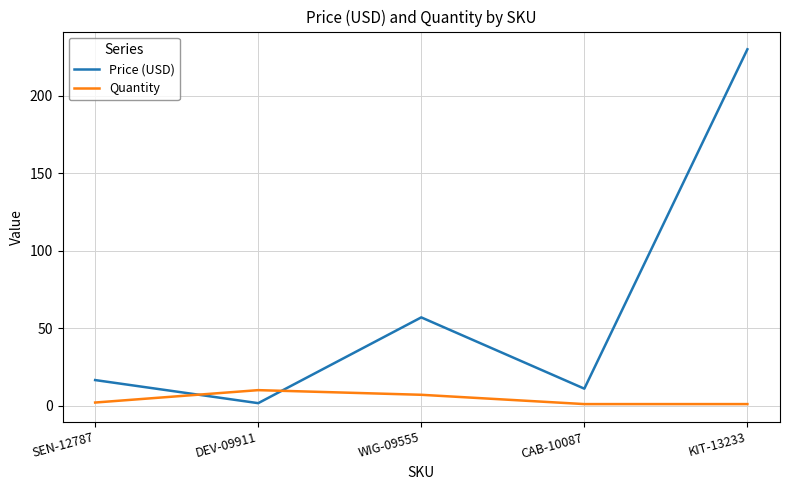

What is the difference between the maximum and second lowest values in the Price (USD) series?

219.0